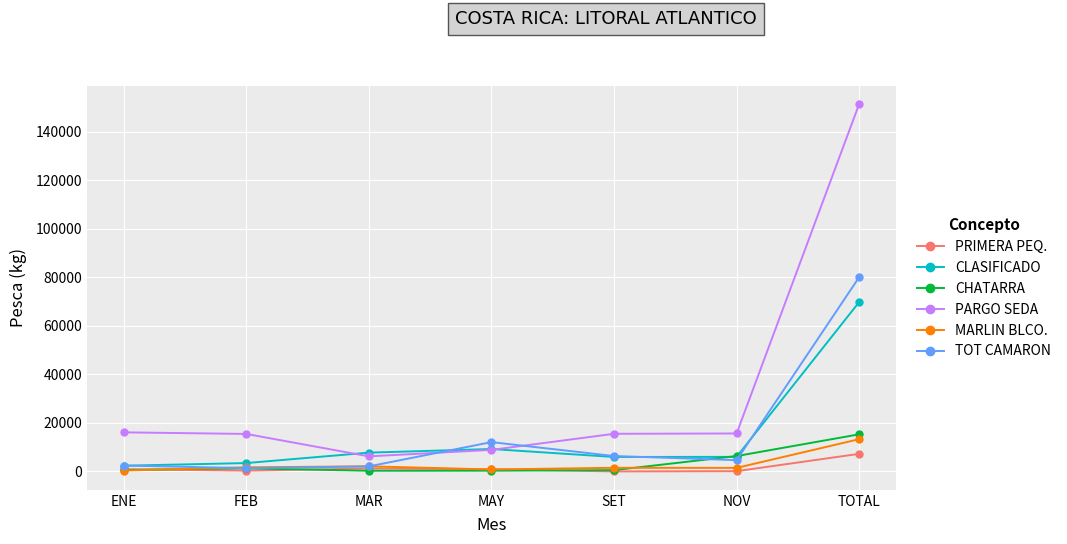

How many lines are shown in the chart?

6